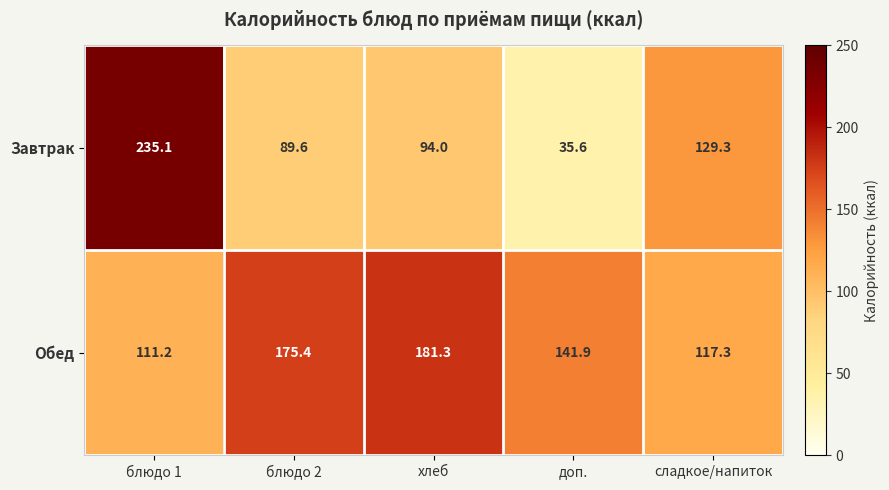

At which label does Обед reach its peak?

хлеб